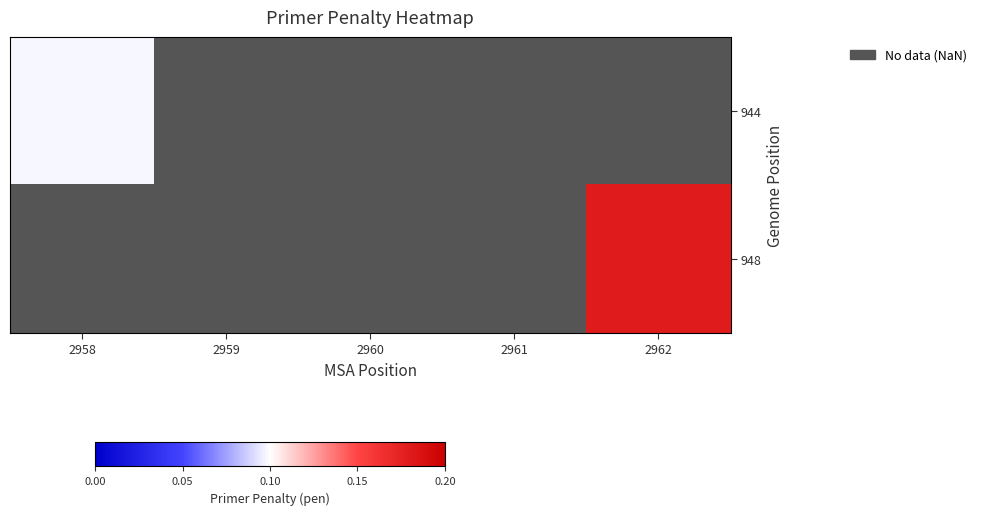

How many positive values does the 948 series have?

1